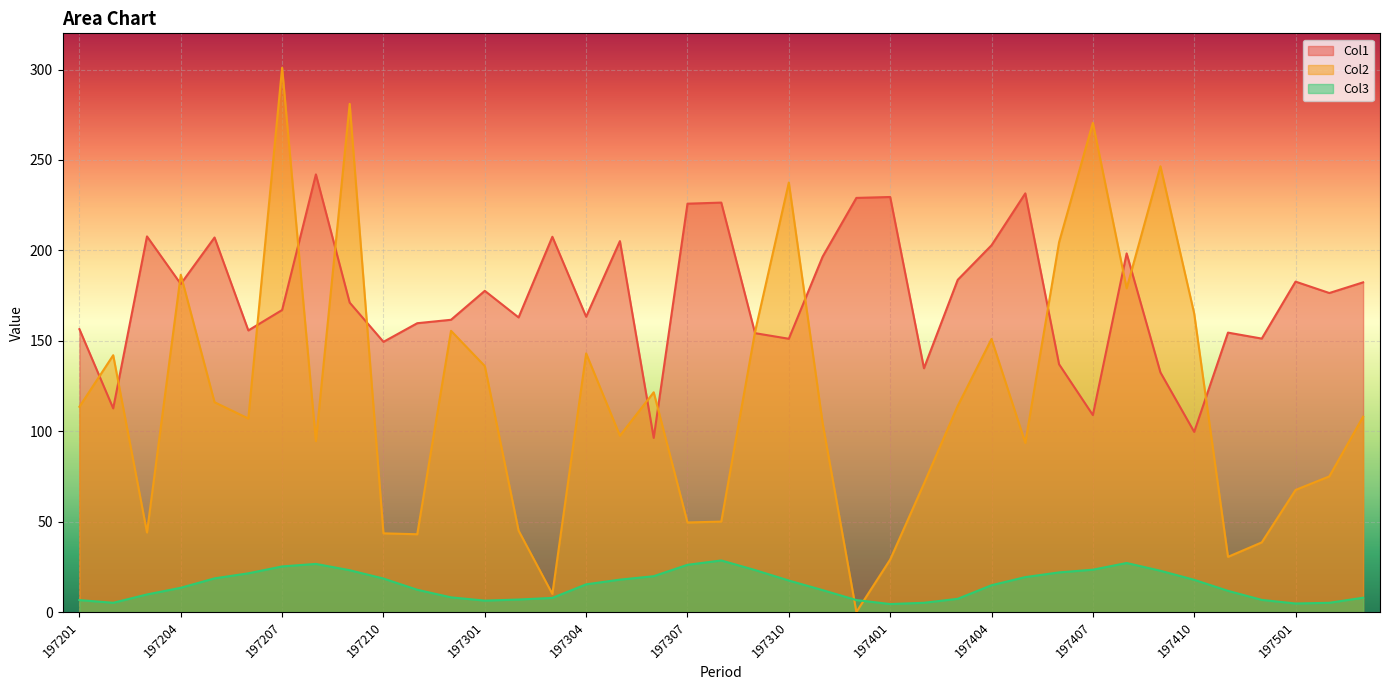

Where is Col3 nearest to the value 16?

197304